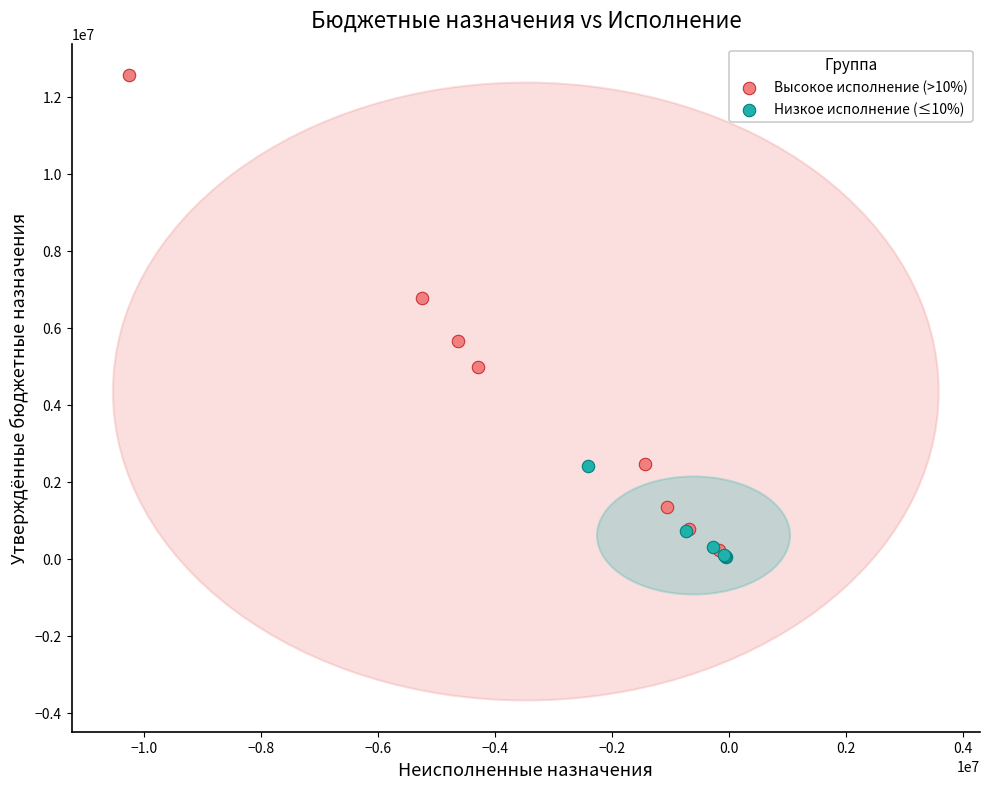

Which series contains the highest Y value?

Высокое исполнение (>10%)